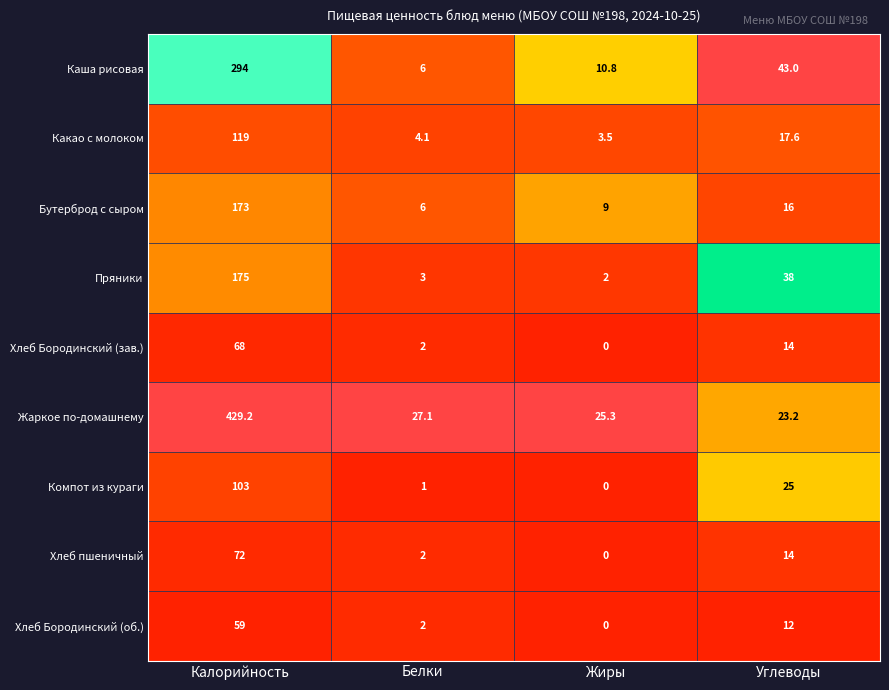

What is the difference between the maximum and minimum values in the Жаркое по-домашнему series?

406.0